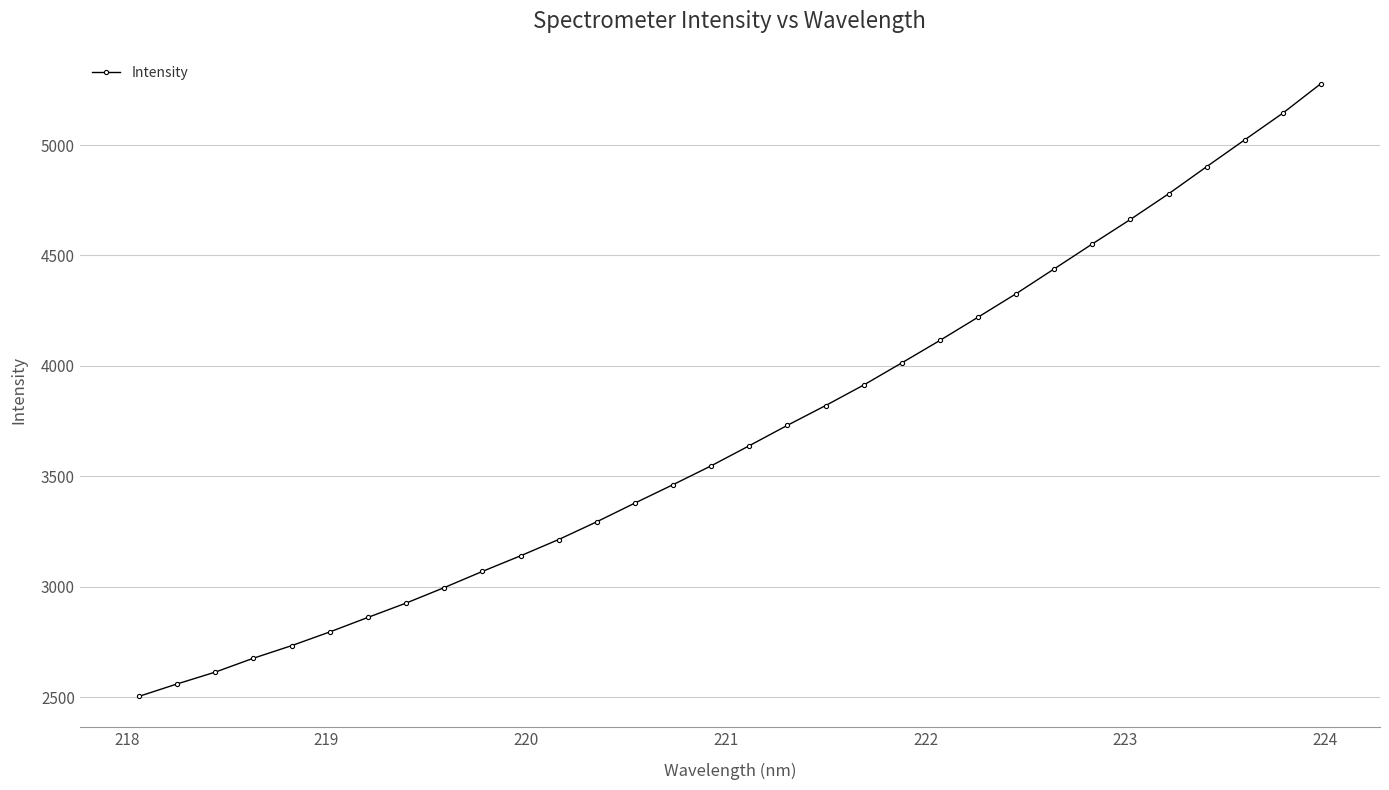

What is the maximum value shown in the chart?

5278.0